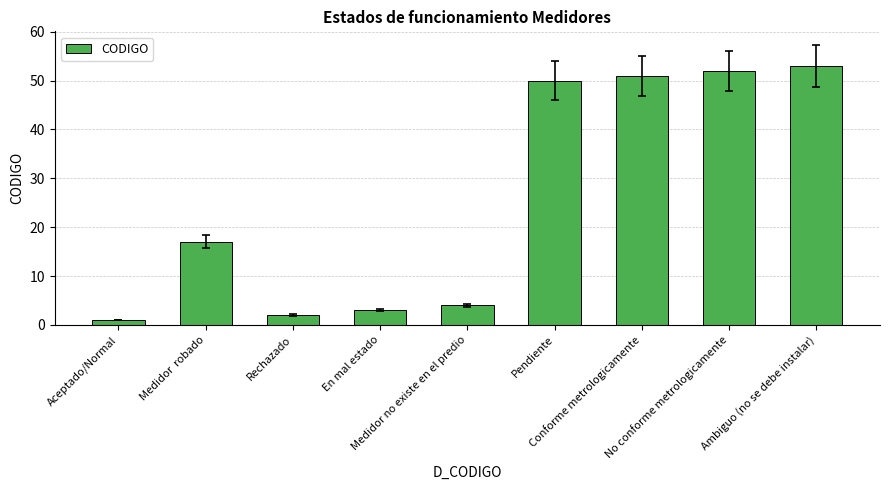

What is the difference between the second highest and minimum values?

51